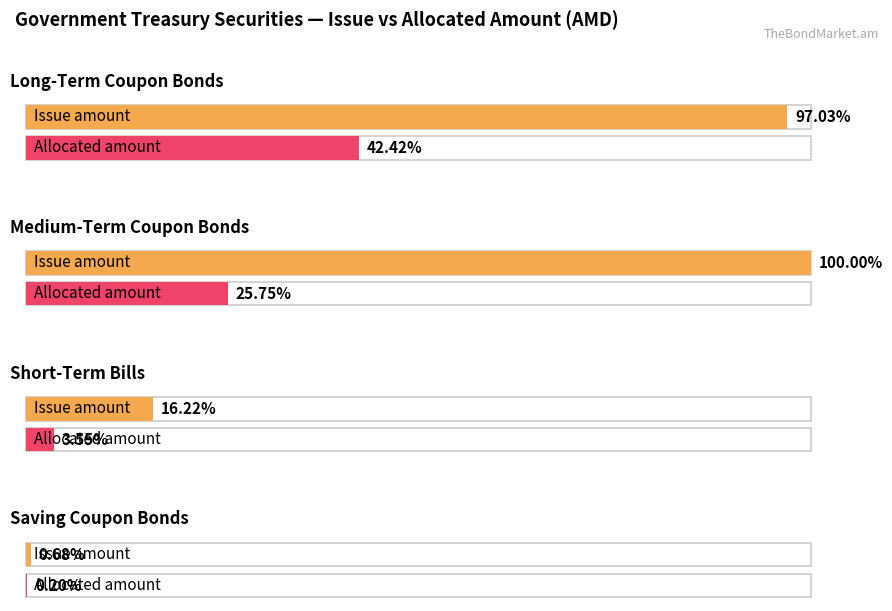

At which label is Issue amount closest to 1862500000000?

Short-Term Bills